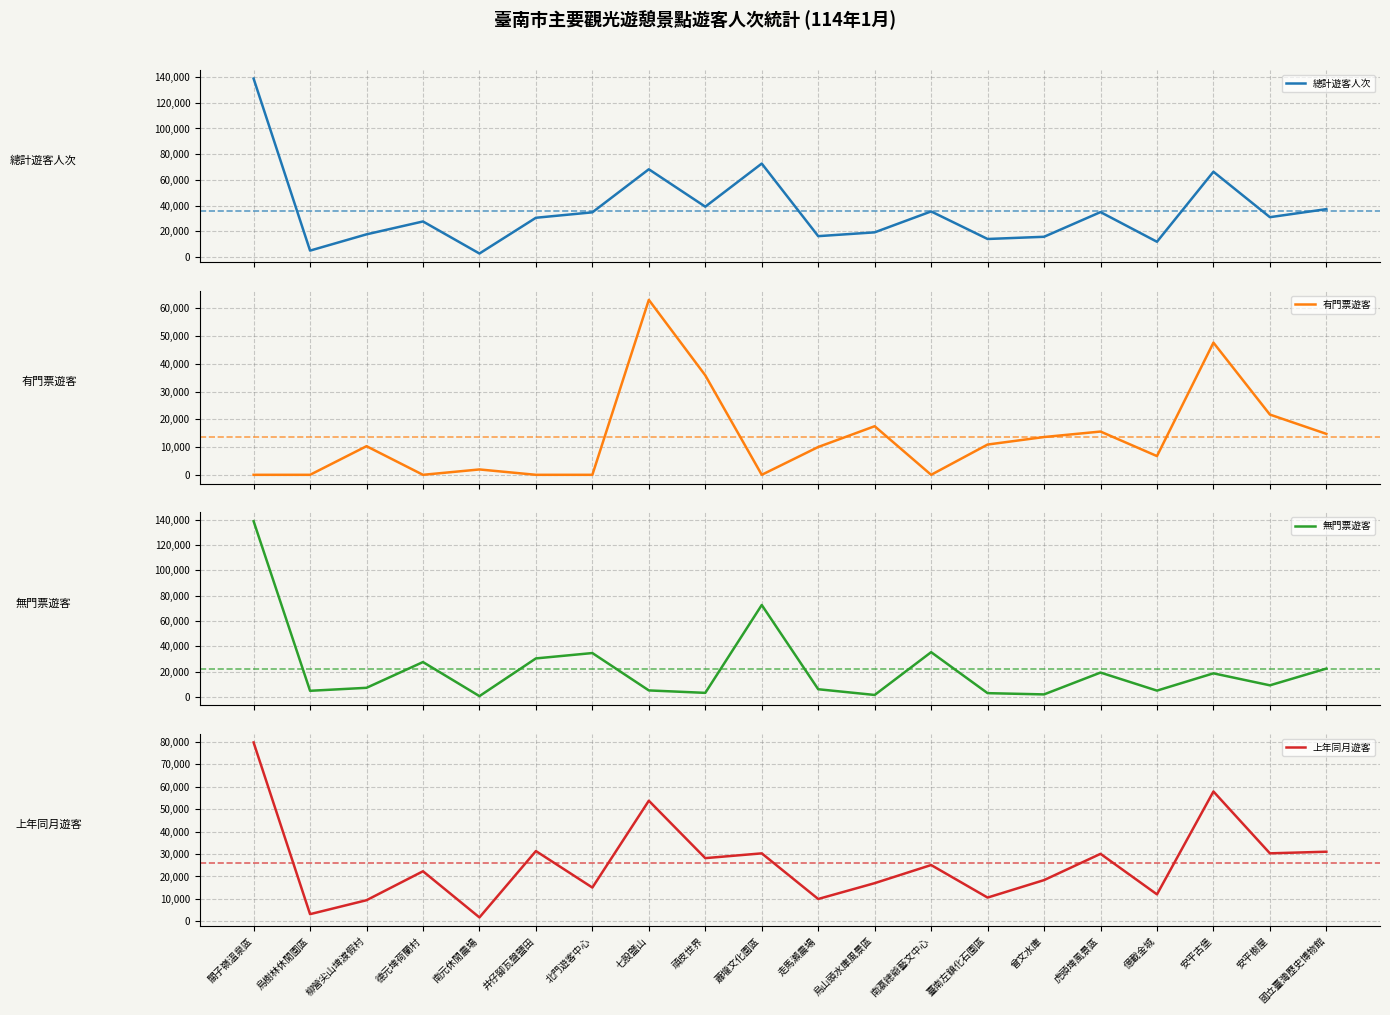

True or false: 總計遊客人次 and 有門票遊客 cross at least once.

False